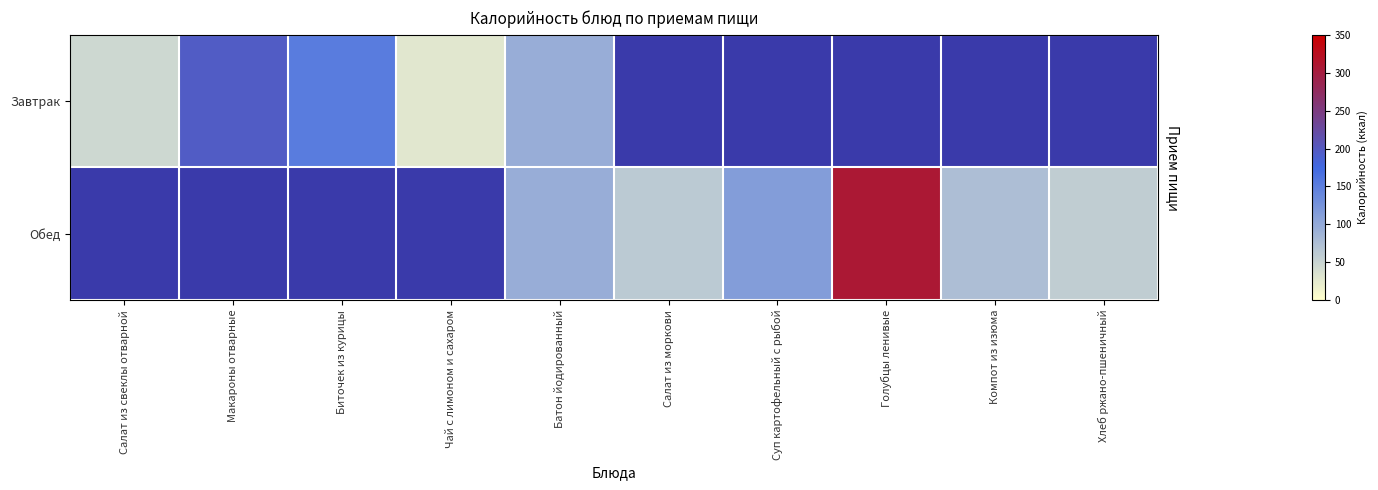

How many distinct data groups are displayed?

2